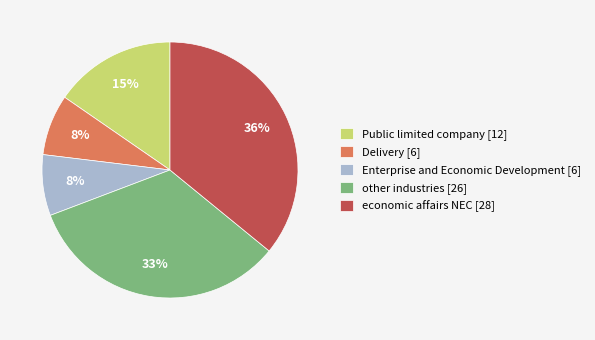

How many segments does this pie chart have?

5